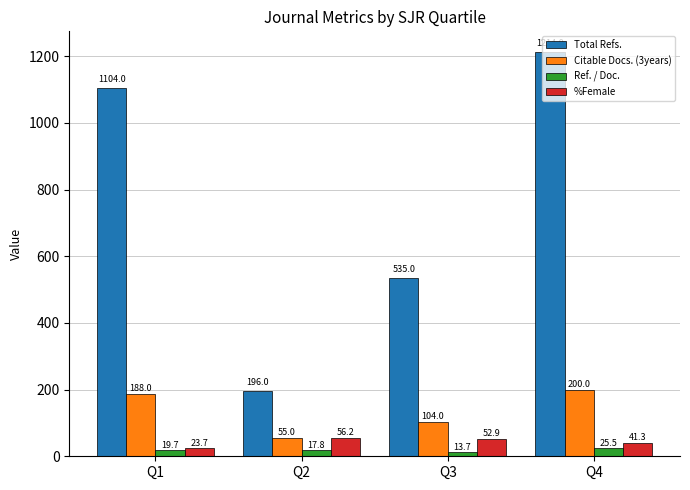

Does the chart contain stacked bars?

No